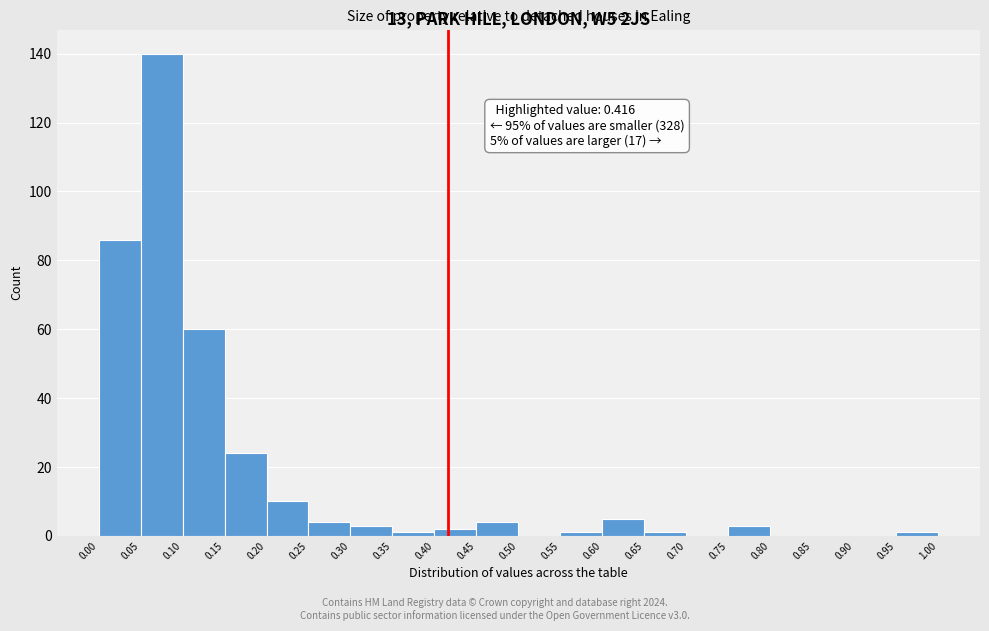

Over which range of the x-axis is the bar tallest?

0.05 to 0.10